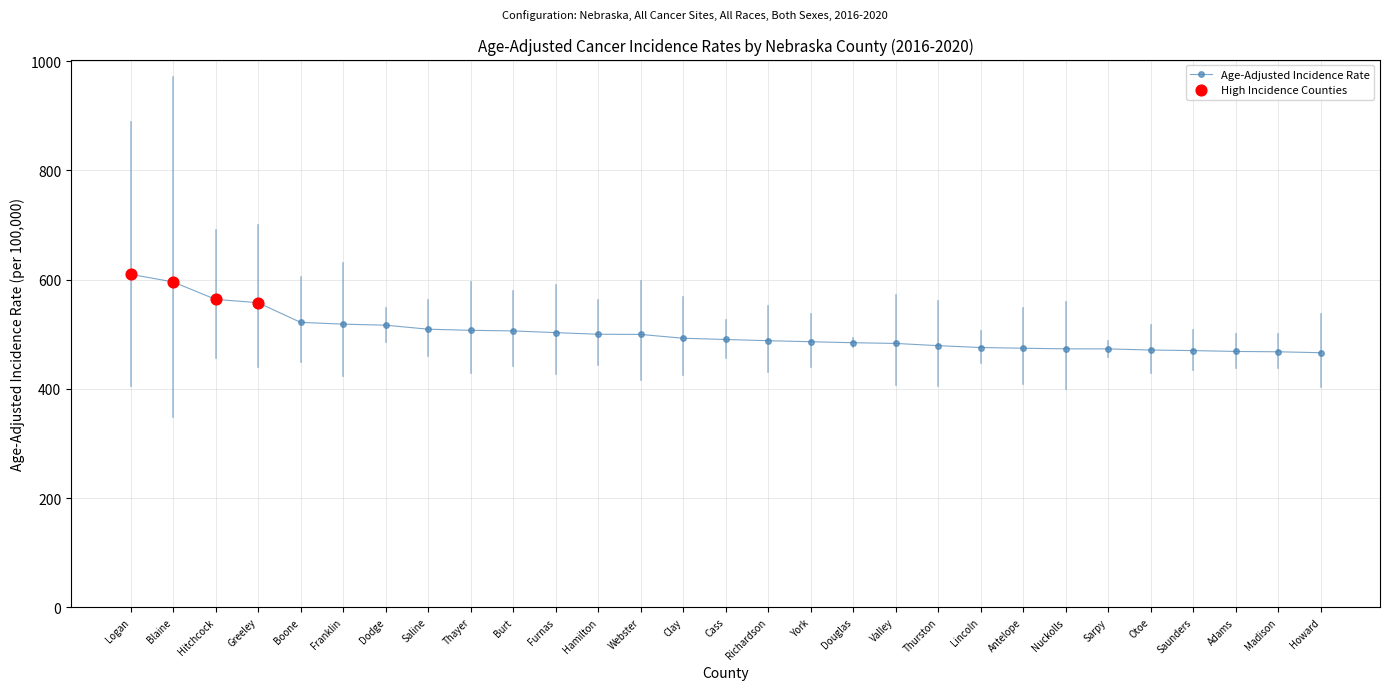

What is the sum of all values?

14554.4